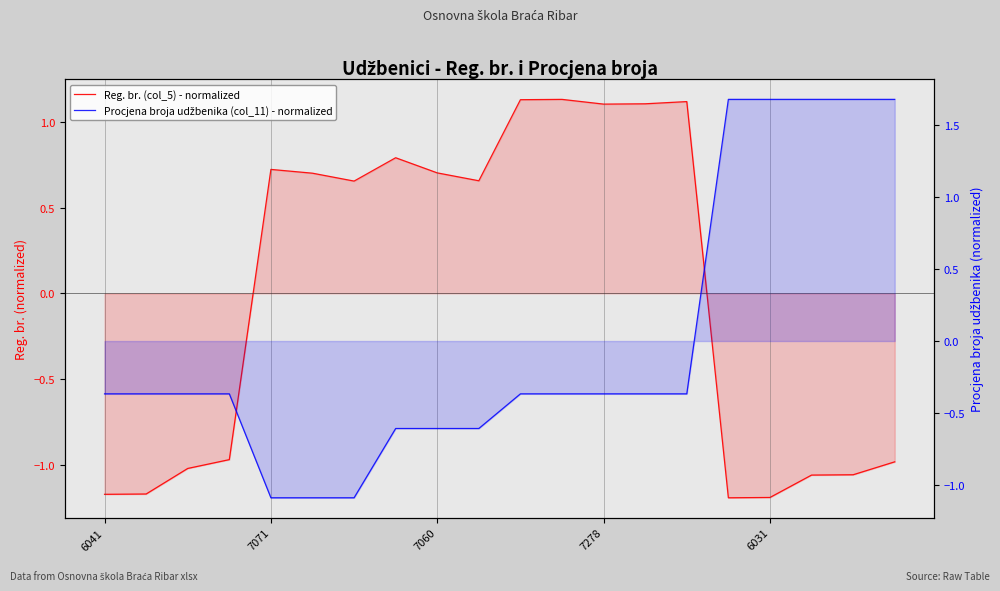

Which series has the largest total across all categories?

Procjena broja udžbenika (col_11) - normalized